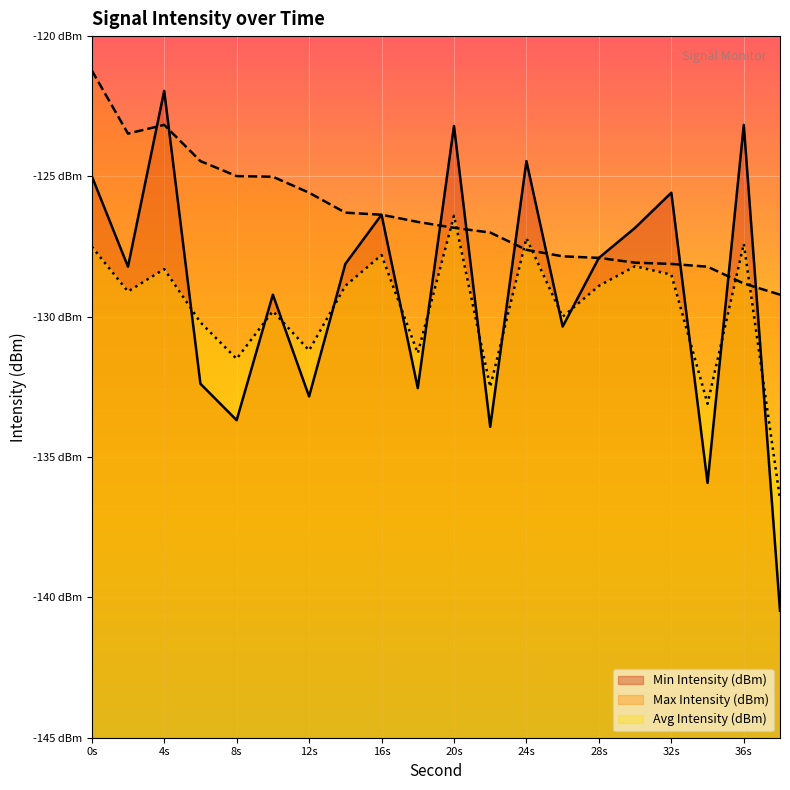

What is the value of the Max Intensity (dBm) point at the 20th from the left?

-129.2